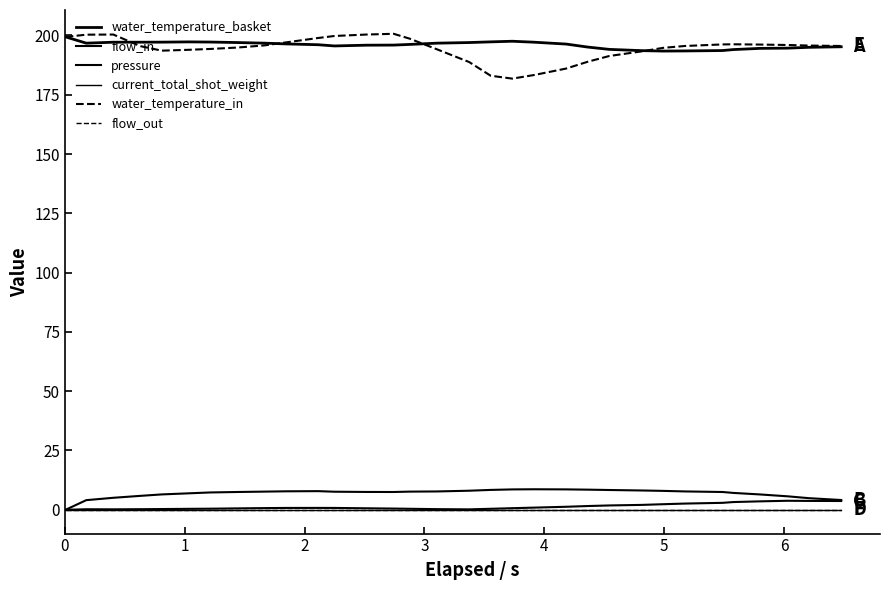

Is this an area chart (filled region under the line)?

No